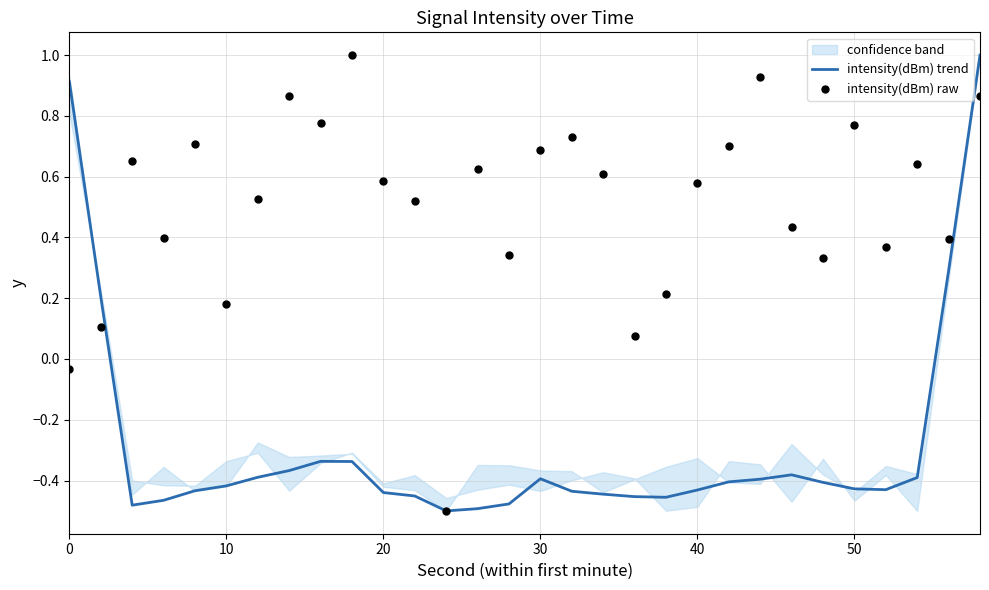

At how many categories does at least one series exceed 0?

29